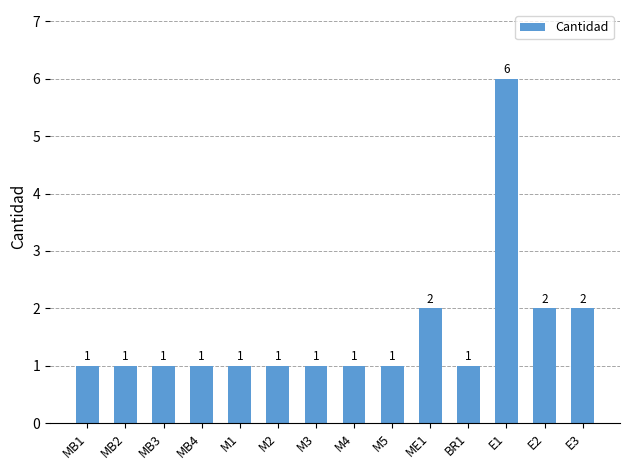

Reading left to right, list all the values displayed in this chart.

1	1	1	1	1	1	1	1	1	2	1	6	2	2